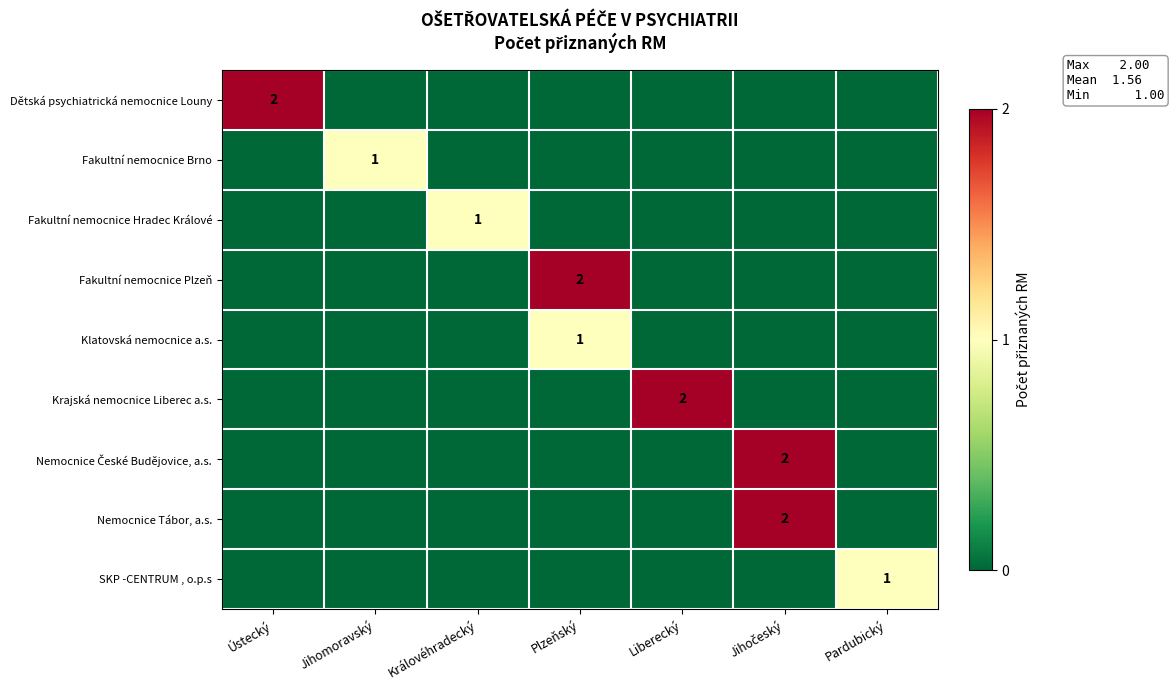

What is the spread (max minus min) of values at Královéhradecký?

1